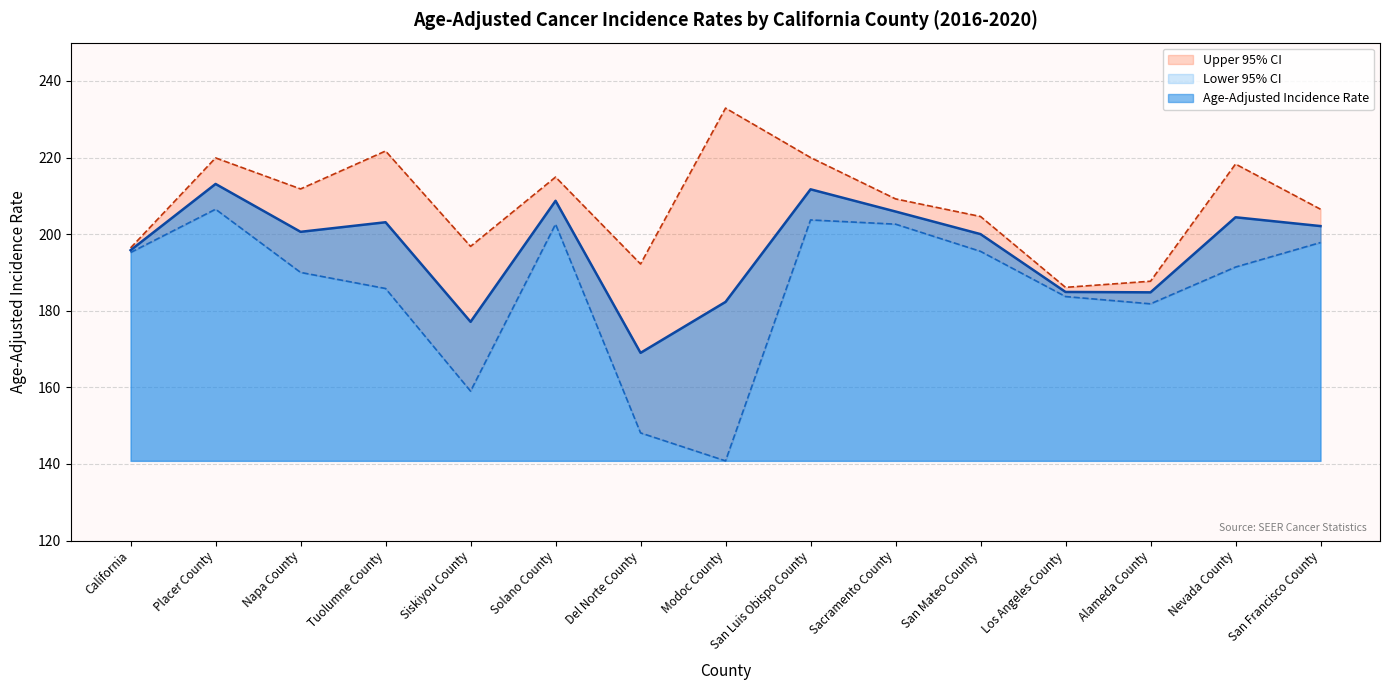

How many interior local valleys does the Upper 95% CI series have?

4